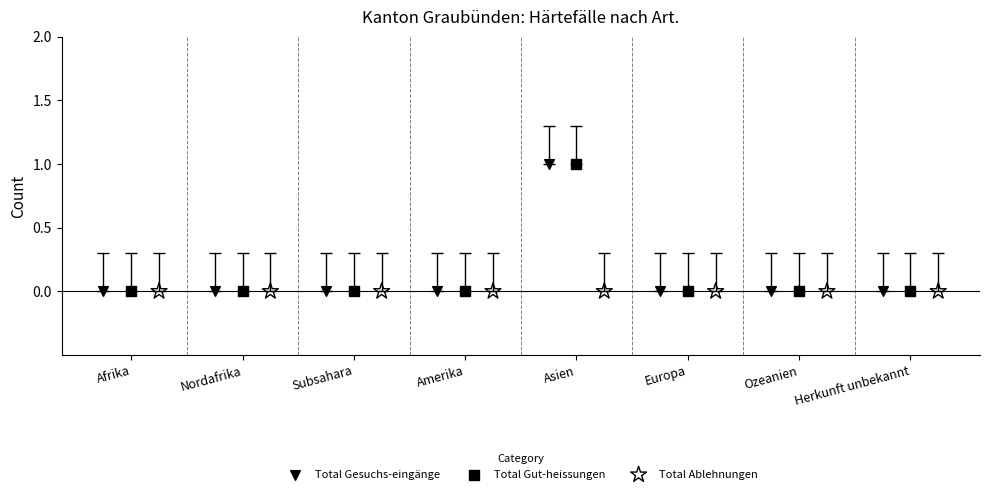

What are all the series names shown in the legend?

Total Gesuchs-eingänge, Total Gut-heissungen, Total Ablehnungen